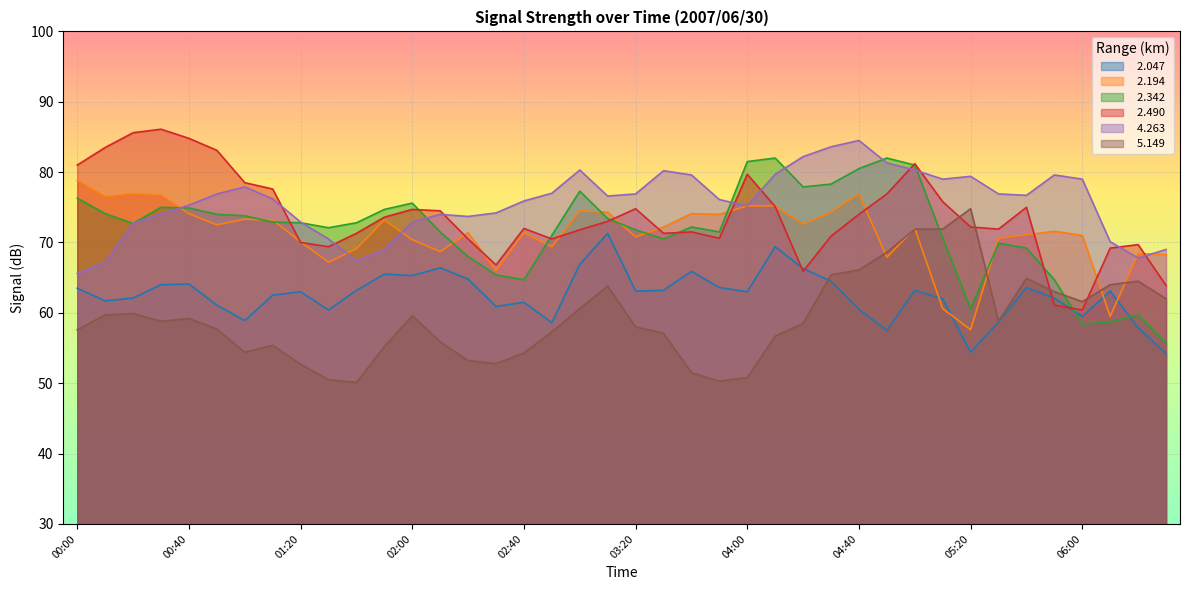

Which series has the largest total across all categories?

  4.263